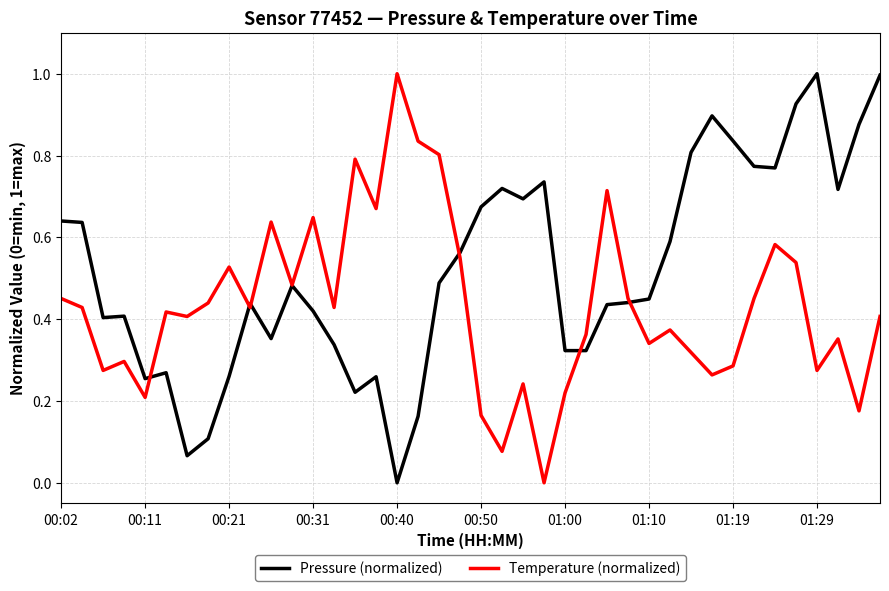

Which series has the largest total across all categories?

Pressure (normalized)